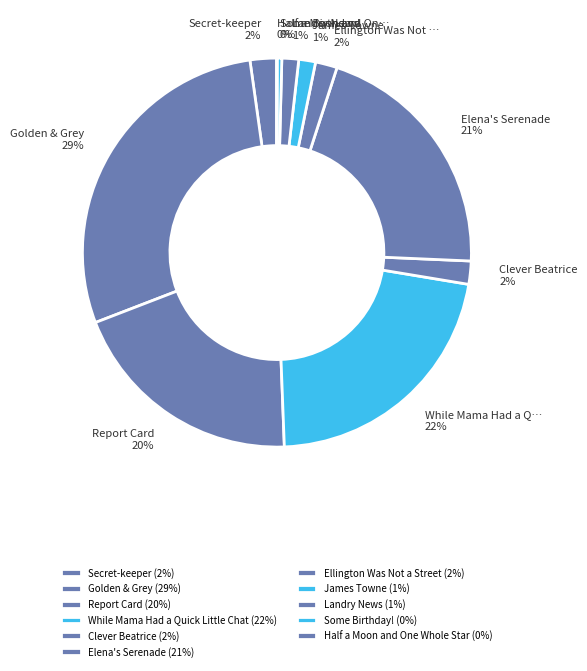

True or false: Landry News accounts for 11% of the total.

False